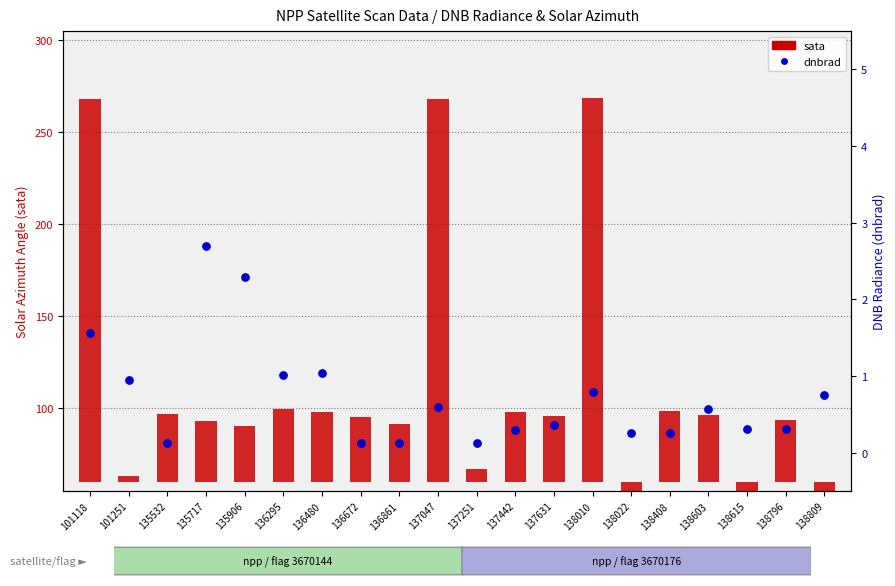

Which series contains the highest Y value?

sata (solar azimuth)